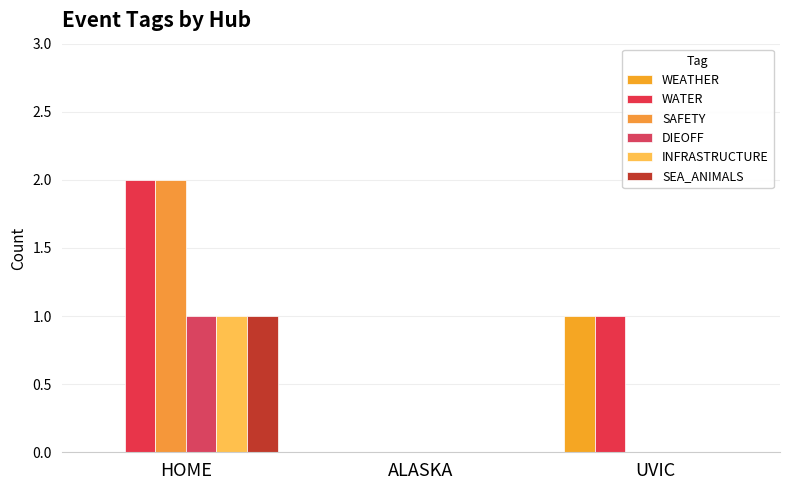

Reading left to right, extract all data points from this chart.

WEATHER: HOME=0	ALASKA=0	UVIC=1
WATER: HOME=2	ALASKA=0	UVIC=1
SAFETY: HOME=2	ALASKA=0	UVIC=0
DIEOFF: HOME=1	ALASKA=0	UVIC=0
INFRASTRUCTURE: HOME=1	ALASKA=0	UVIC=0
SEA_ANIMALS: HOME=1	ALASKA=0	UVIC=0